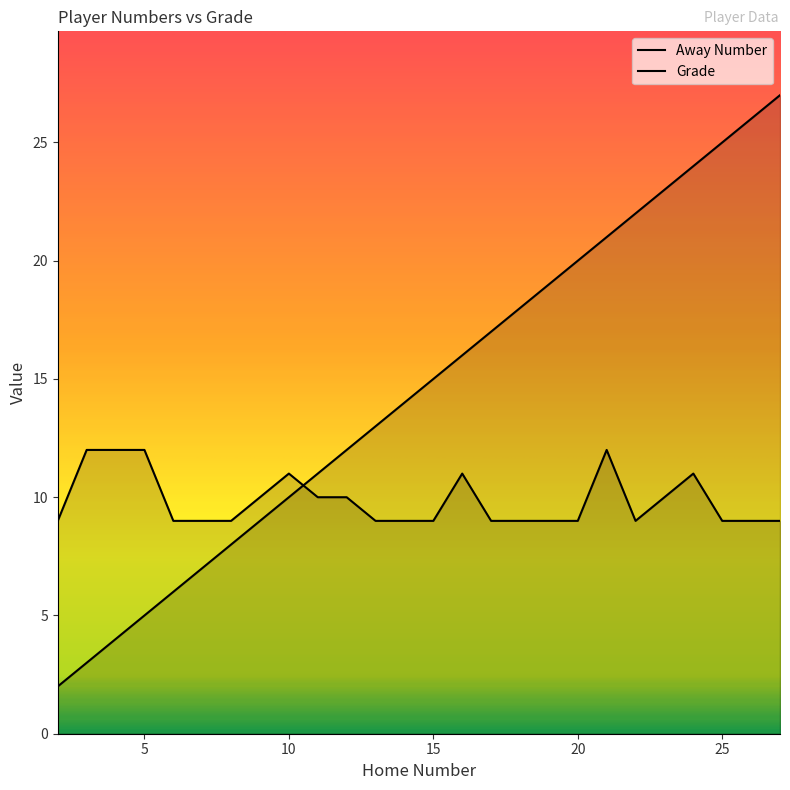

The Away Number series shows 24 at 24. True or false?

True